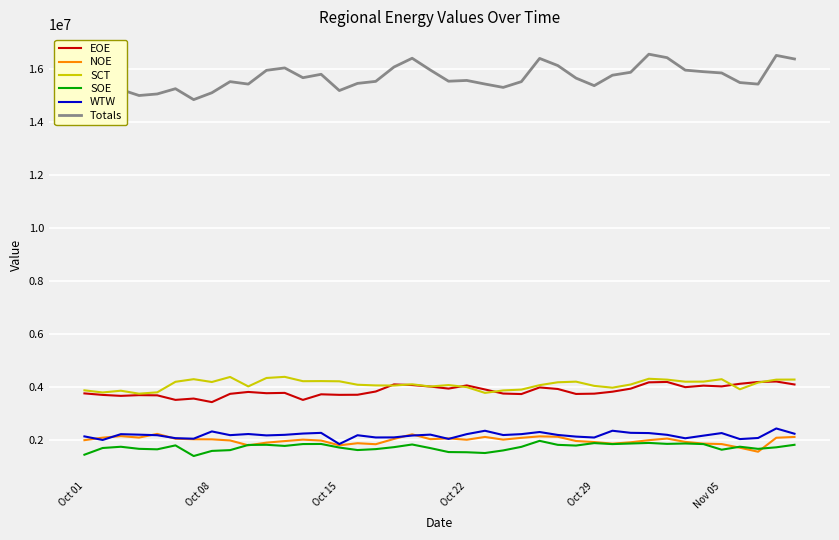

What is the greatest value displayed?

16544782